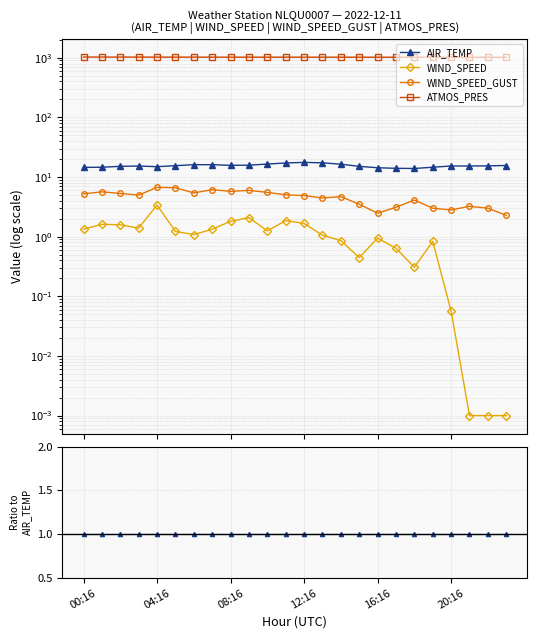

Which category has the highest value across all series?

18